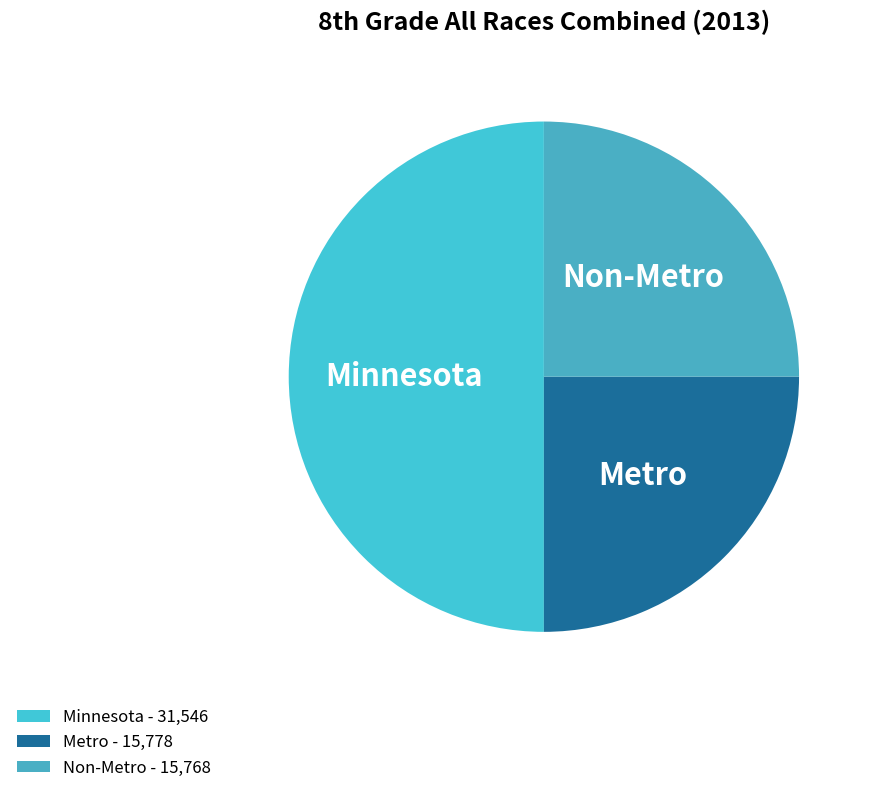

What is the ratio of the value at Metro to the value at Minnesota?

0.5